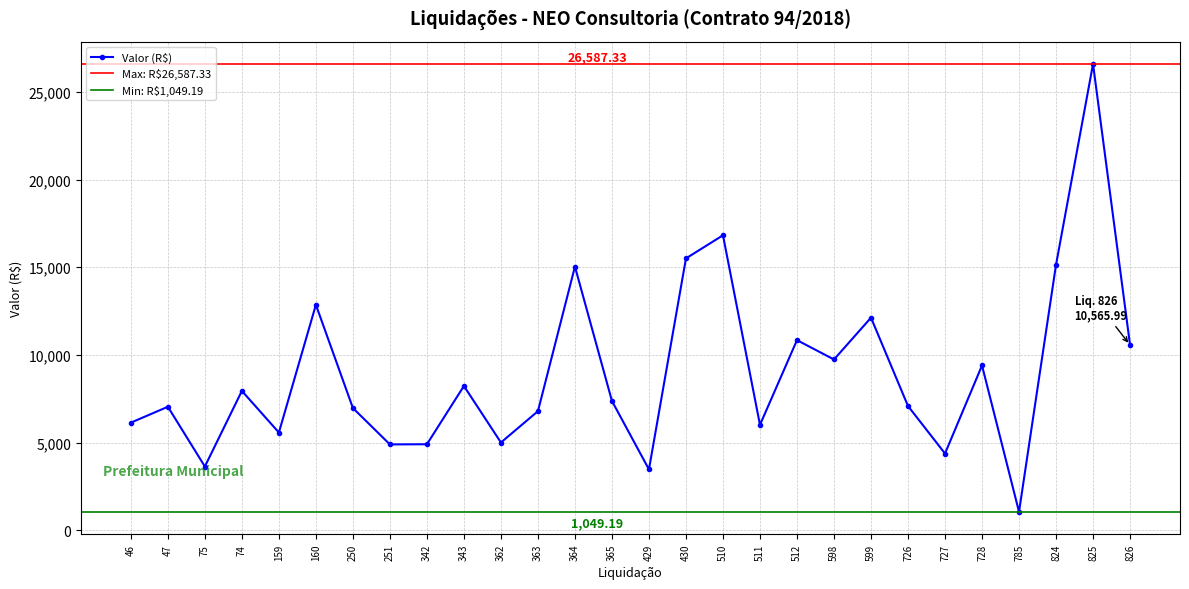

At which label is the value closest to 13818?

160